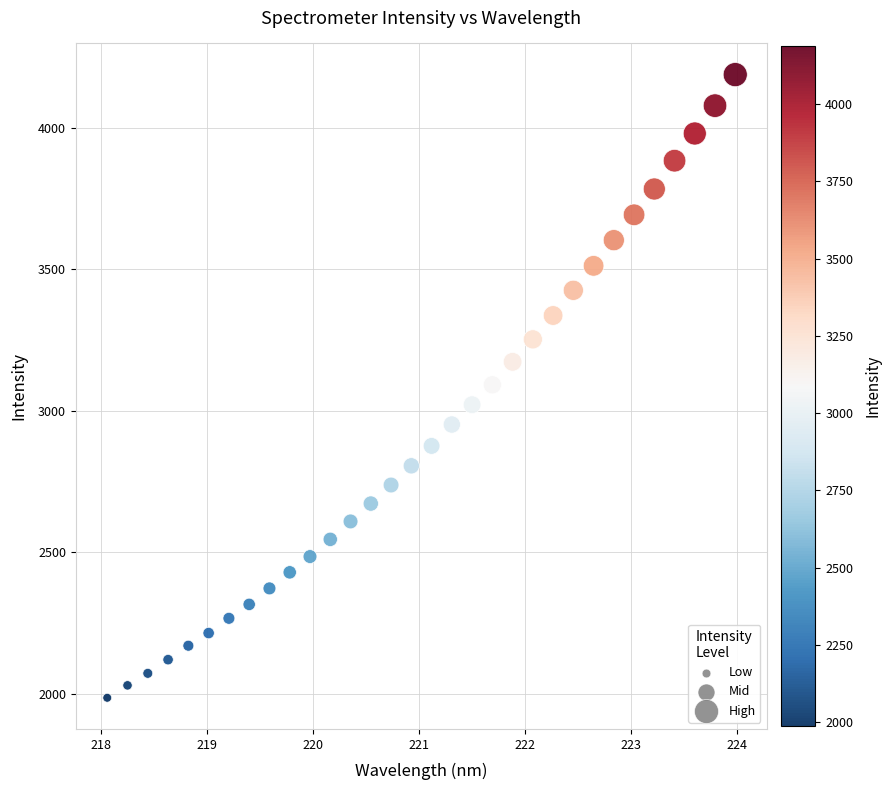

What is the range of X values (max minus min)?

5.9